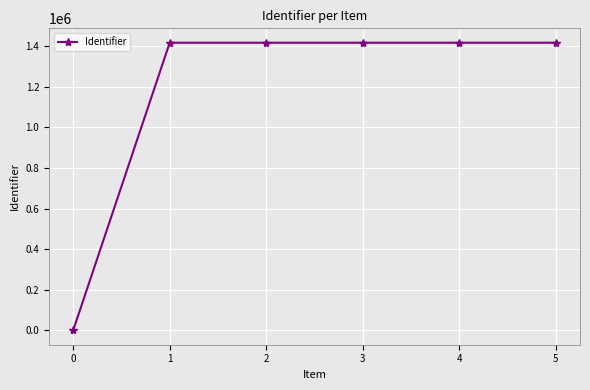

What is the change in value from 3 to 4?

+16